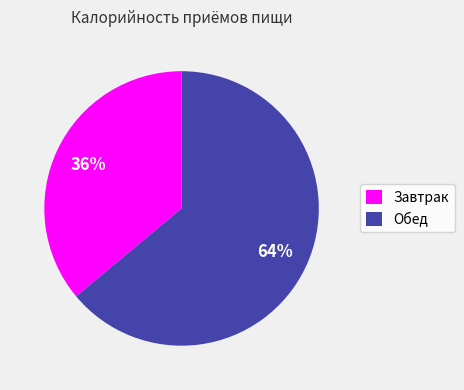

Rank the categories by value from lowest to highest.

Завтрак, Обед